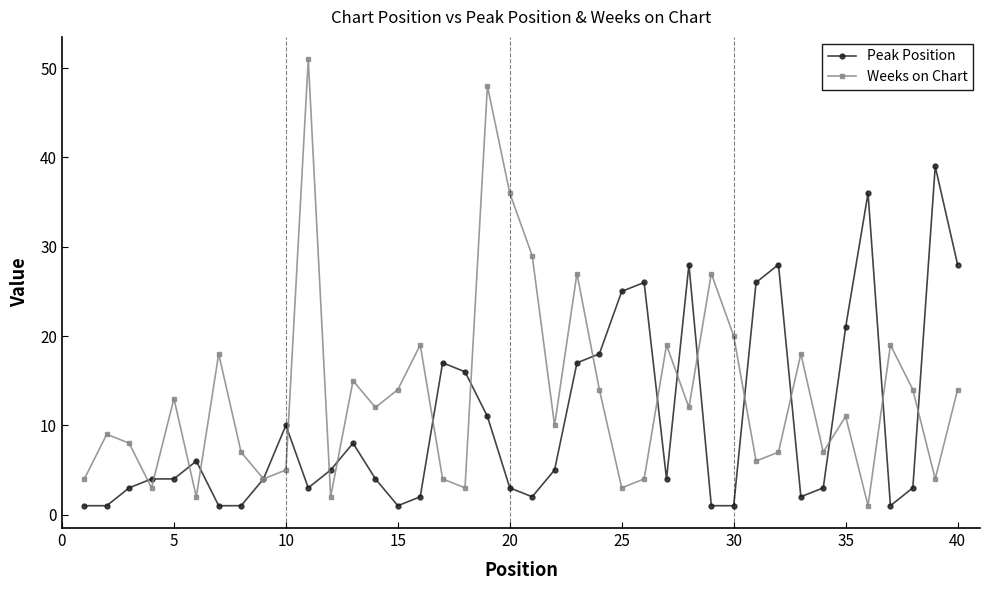

In Weeks on Chart, how many points are lower than both neighbors (excluding endpoints)?

13